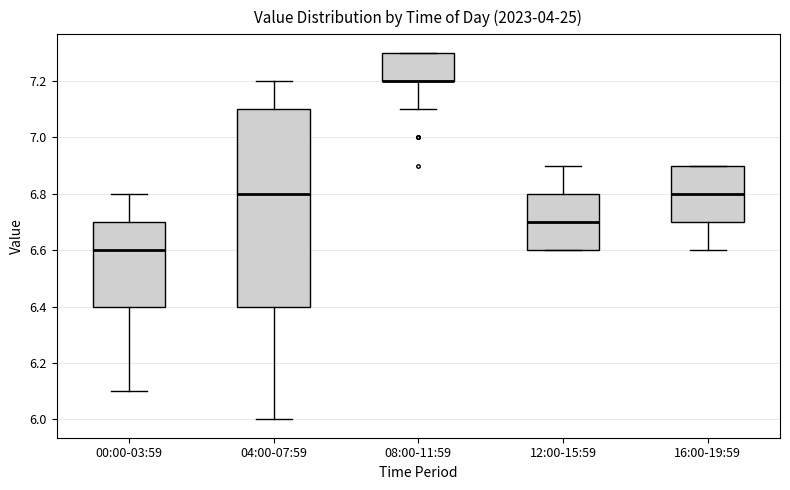

Comparing the boxes themselves (not the whiskers), which one is the tallest?

04:00-07:59